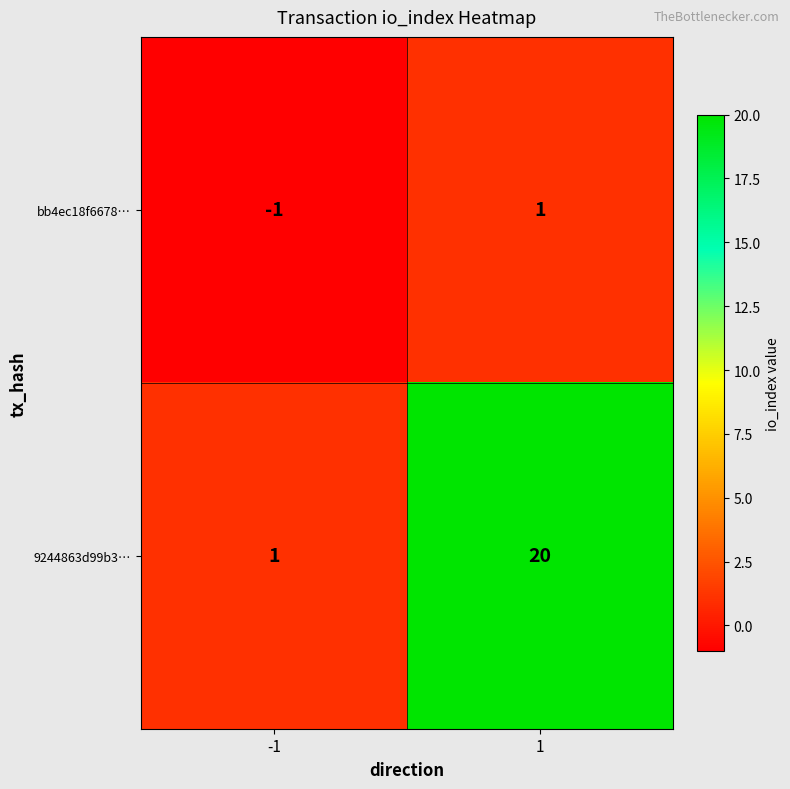

Read the 9244863d99b3… value at 1, to the nearest 5.

20